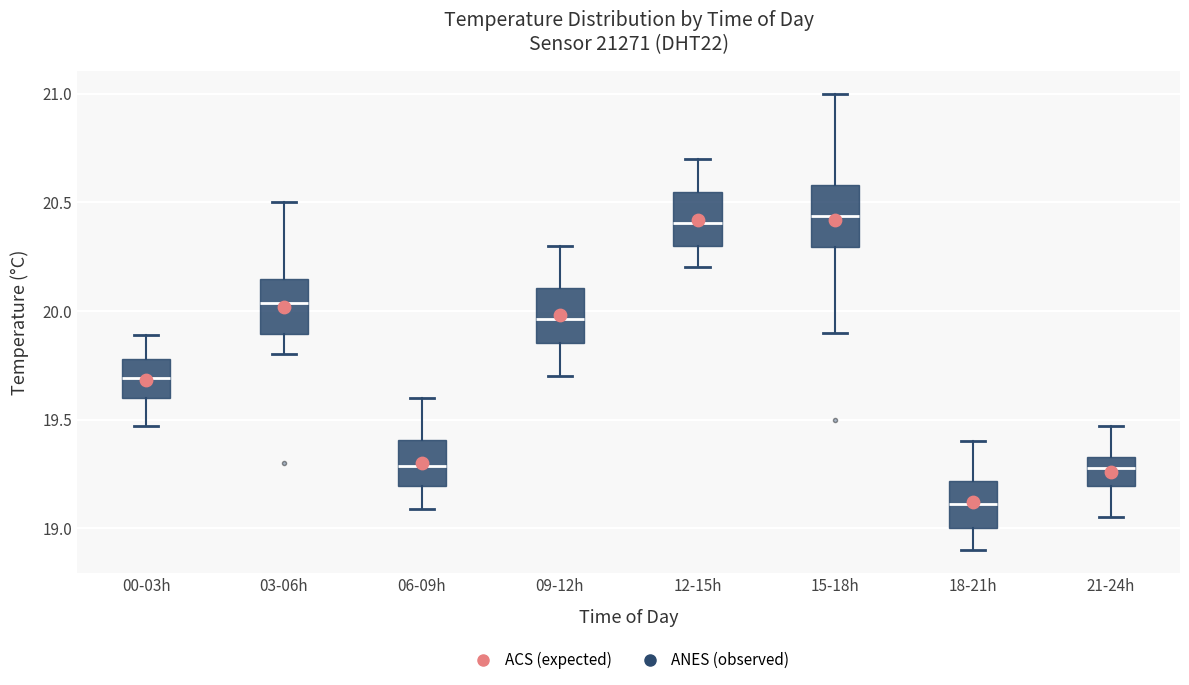

Reading left to right, transcribe this box plot: for each box, give where its median line is, the range the box spans, and where its two whiskers end, as read against the y-axis. The values are not printed on the chart, so give them approximately, as read against the axis.

00-03h: median 19.70, box 19.60 to 19.80, whiskers 19.45 to 19.90
03-06h: median 20.05, box 19.90 to 20.15, whiskers 19.80 to 20.50
06-09h: median 19.30, box 19.20 to 19.40, whiskers 19.10 to 19.60
09-12h: median 19.95, box 19.85 to 20.10, whiskers 19.70 to 20.30
12-15h: median 20.40, box 20.30 to 20.55, whiskers 20.20 to 20.70
15-18h: median 20.45, box 20.30 to 20.60, whiskers 19.90 to 21.00
18-21h: median 19.10, box 19.00 to 19.20, whiskers 18.90 to 19.40
21-24h: median 19.30, box 19.20 to 19.35, whiskers 19.05 to 19.45